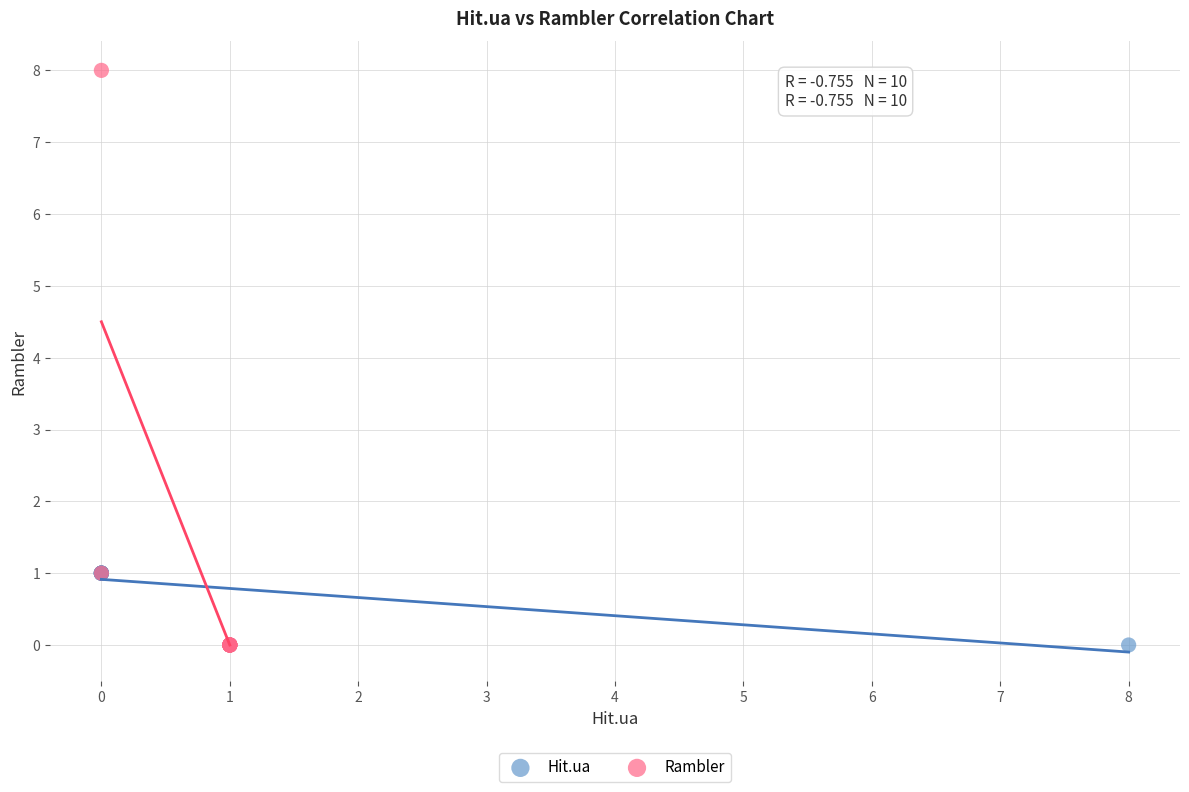

Which series contains the highest Y value?

Rambler